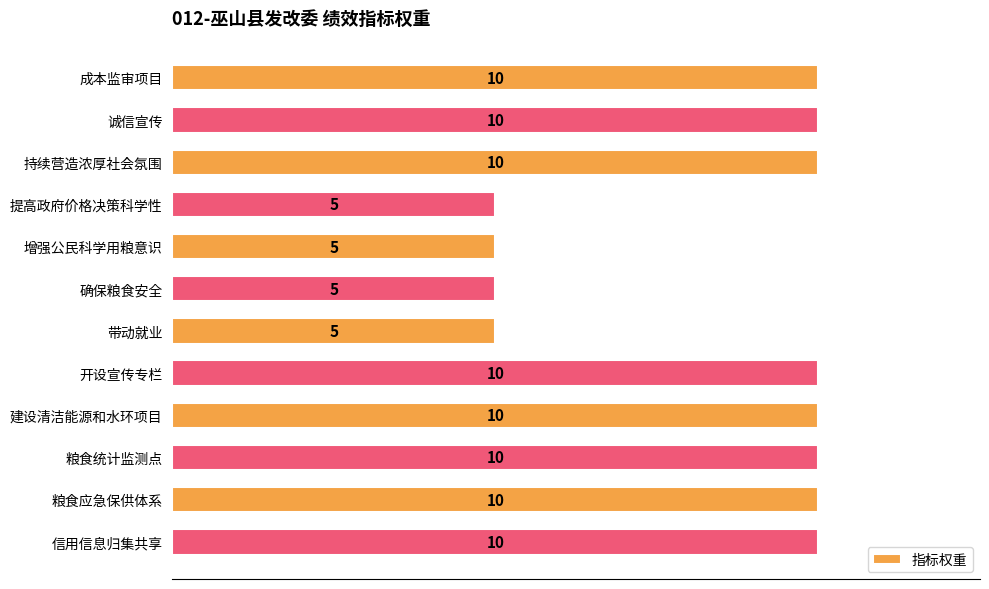

What is the average value?

8